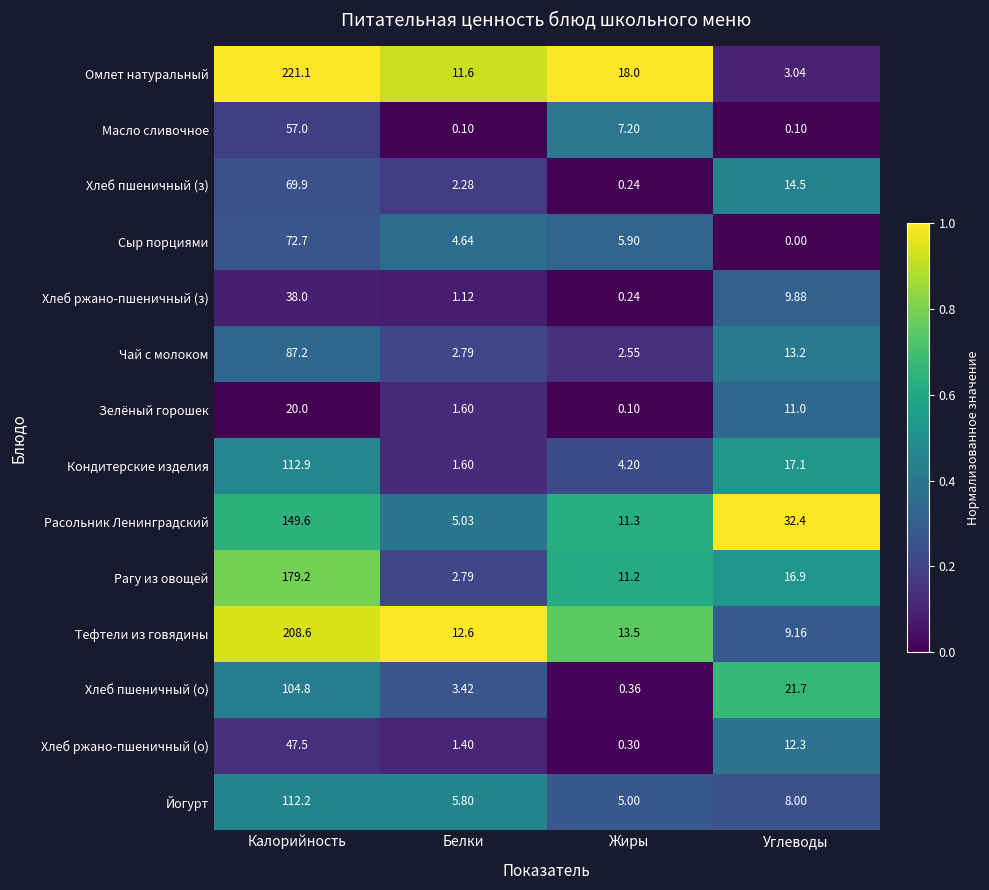

List the series in order of their peak value, lowest first.

Зелёный горошек, Хлеб ржано-пшеничный (з), Хлеб ржано-пшеничный (о), Масло сливочное, Хлеб пшеничный (з), Сыр порциями, Чай с молоком, Хлеб пшеничный (о), Йогурт, Кондитерские изделия, Расольник Ленинградский, Рагу из овощей, Тефтели из говядины, Омлет натуральный